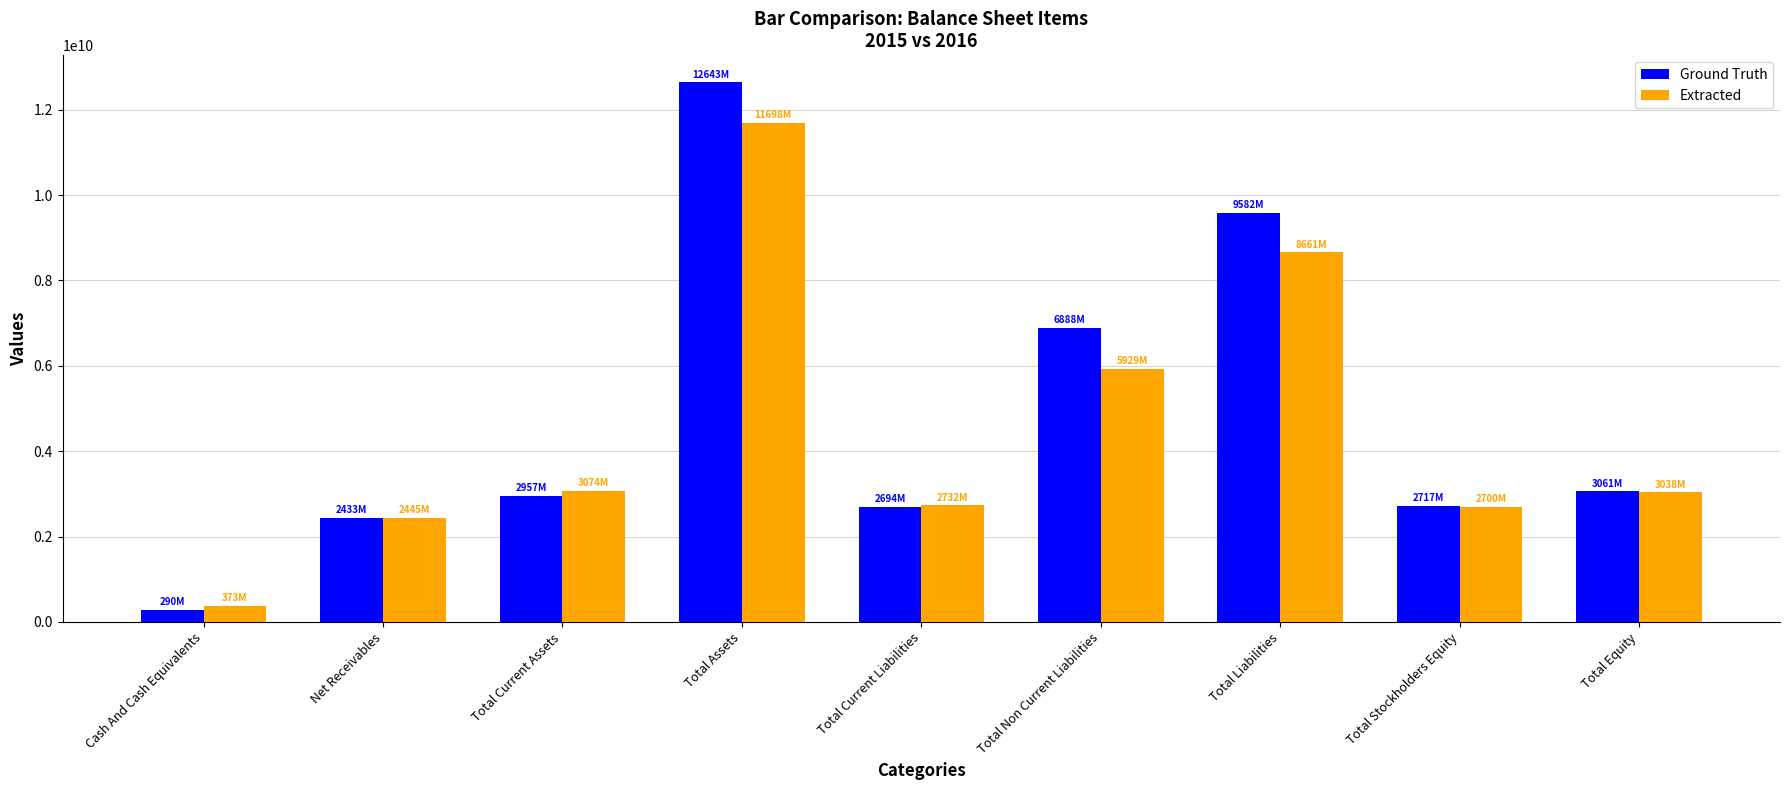

At which category is the sum across all series the highest?

Total Assets